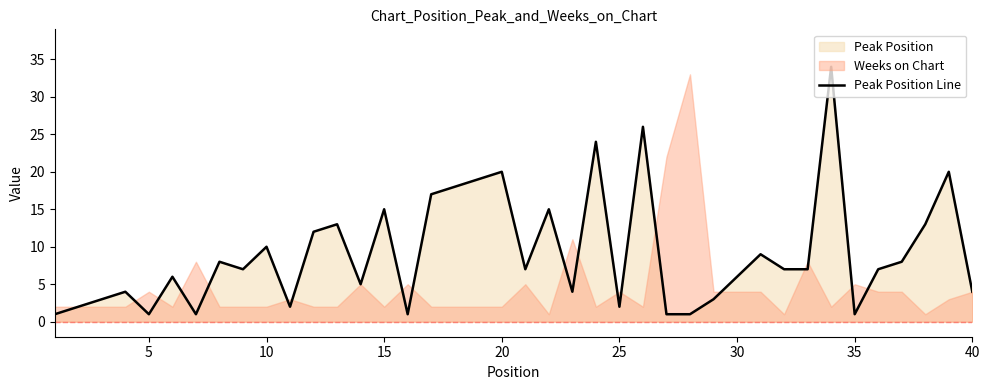

The value of Peak Position Line at 40 is 4. True or false?

True